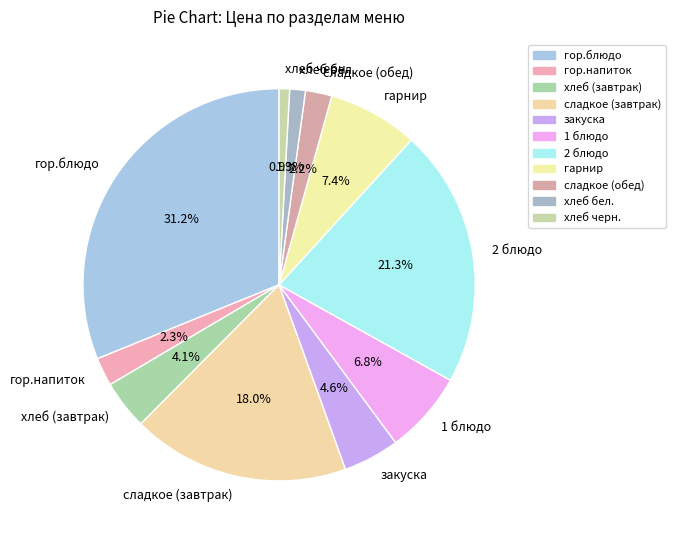

To the nearest percent, what is the difference between the largest and smallest slice percentages?

30%